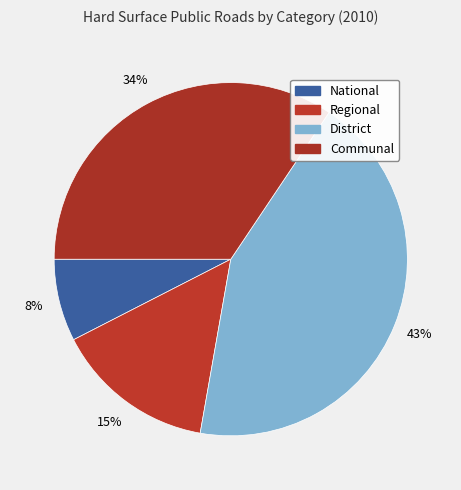

How many segments does this pie chart have?

4